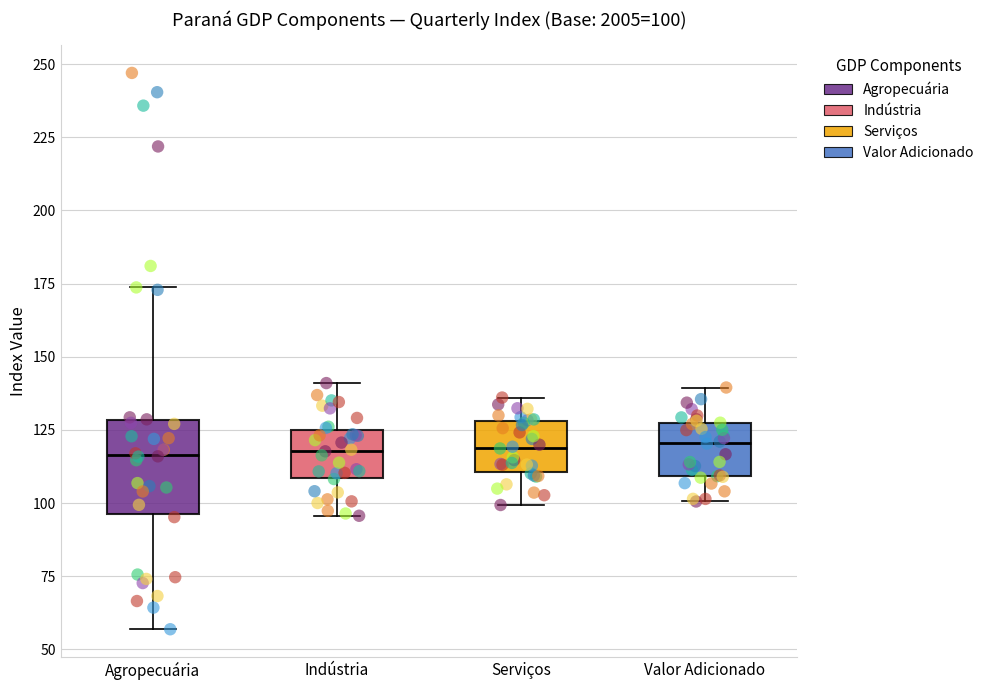

Which box is the tallest, from its lower edge to its upper edge?

Agropecuária